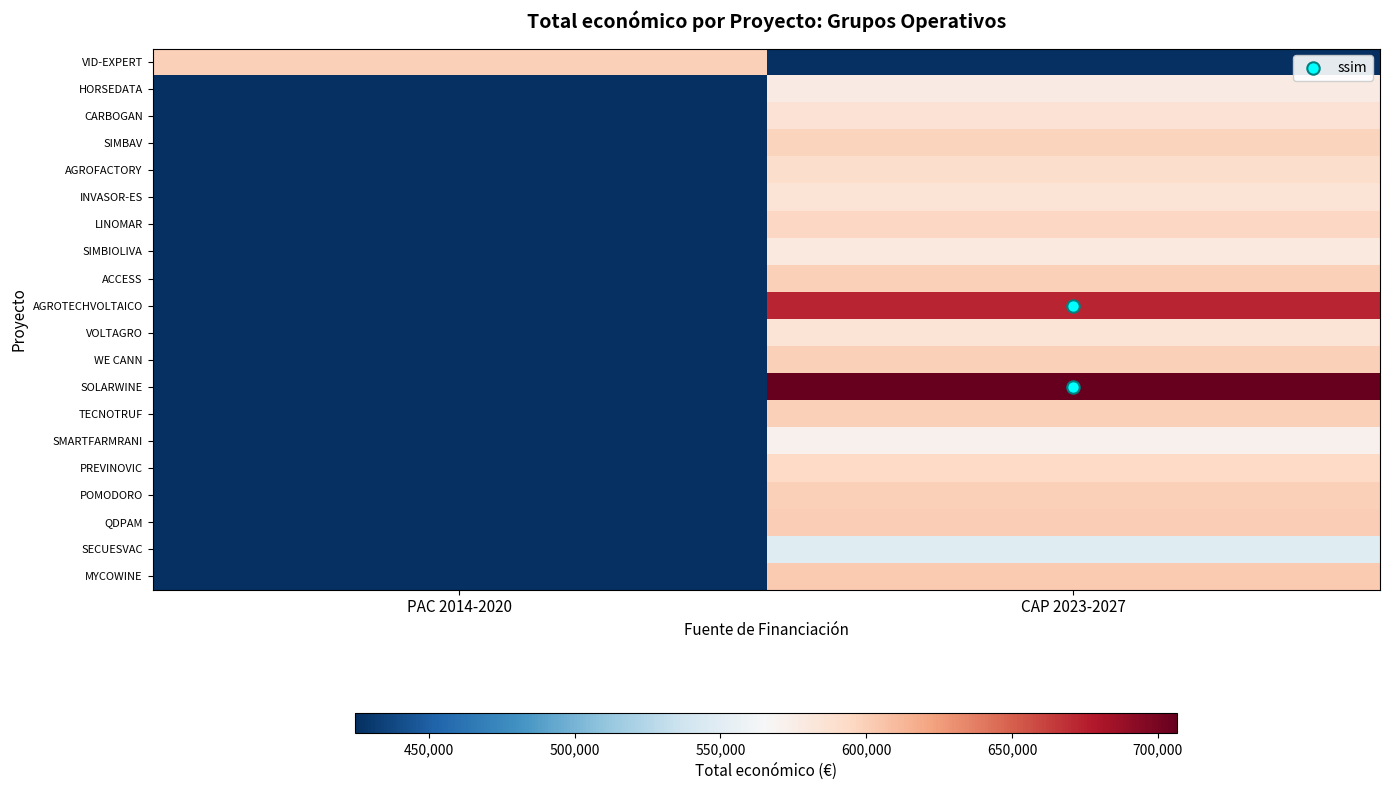

Reading left to right, transcribe all the data shown in this chart.

VID-EXPERT: PAC 2014-2020=599444	CAP 2023-2027=0
HORSEDATA: PAC 2014-2020=0	CAP 2023-2027=577638
CARBOGAN: PAC 2014-2020=0	CAP 2023-2027=585914
SIMBAV: PAC 2014-2020=0	CAP 2023-2027=597651
AGROFACTORY: PAC 2014-2020=0	CAP 2023-2027=590382
INVASOR-ES: PAC 2014-2020=0	CAP 2023-2027=585346
LINOMAR: PAC 2014-2020=0	CAP 2023-2027=595173
SIMBIOLIVA: PAC 2014-2020=0	CAP 2023-2027=579152
ACCESS: PAC 2014-2020=0	CAP 2023-2027=599779
AGROTECHVOLTAICO: PAC 2014-2020=0	CAP 2023-2027=672807
VOLTAGRO: PAC 2014-2020=0	CAP 2023-2027=585460
WE CANN: PAC 2014-2020=0	CAP 2023-2027=599584
SOLARWINE: PAC 2014-2020=0	CAP 2023-2027=706697
TECNOTRUF: PAC 2014-2020=0	CAP 2023-2027=599131
SMARTFARMRANI: PAC 2014-2020=0	CAP 2023-2027=571965
PREVINOVIC: PAC 2014-2020=0	CAP 2023-2027=593715
POMODORO: PAC 2014-2020=0	CAP 2023-2027=599540
QDPAM: PAC 2014-2020=0	CAP 2023-2027=599986
SECUESVAC: PAC 2014-2020=0	CAP 2023-2027=548889
MYCOWINE: PAC 2014-2020=0	CAP 2023-2027=602295